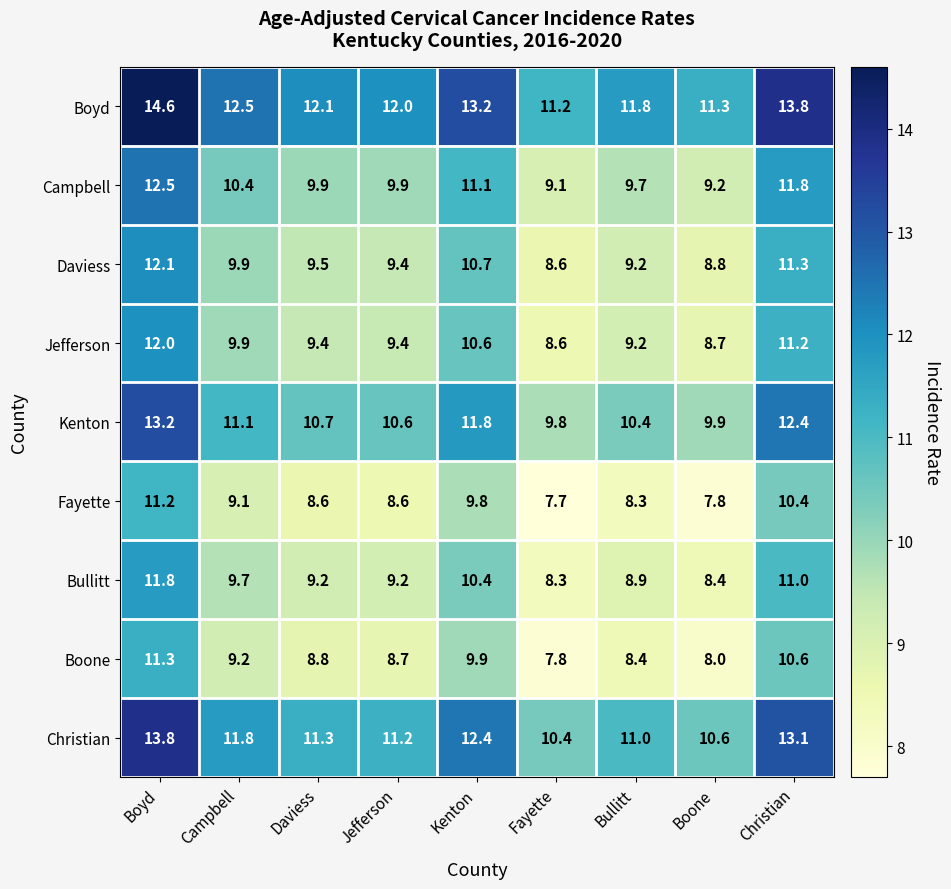

What is the total value across all series at Campbell?

93.6